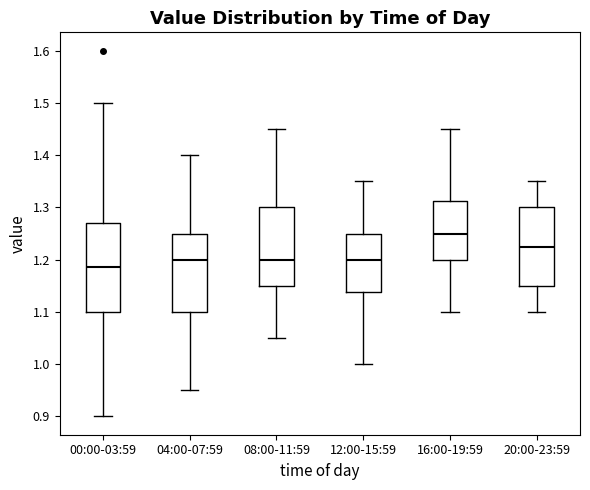

Which box is the tallest, from its lower edge to its upper edge?

00:00-03:59